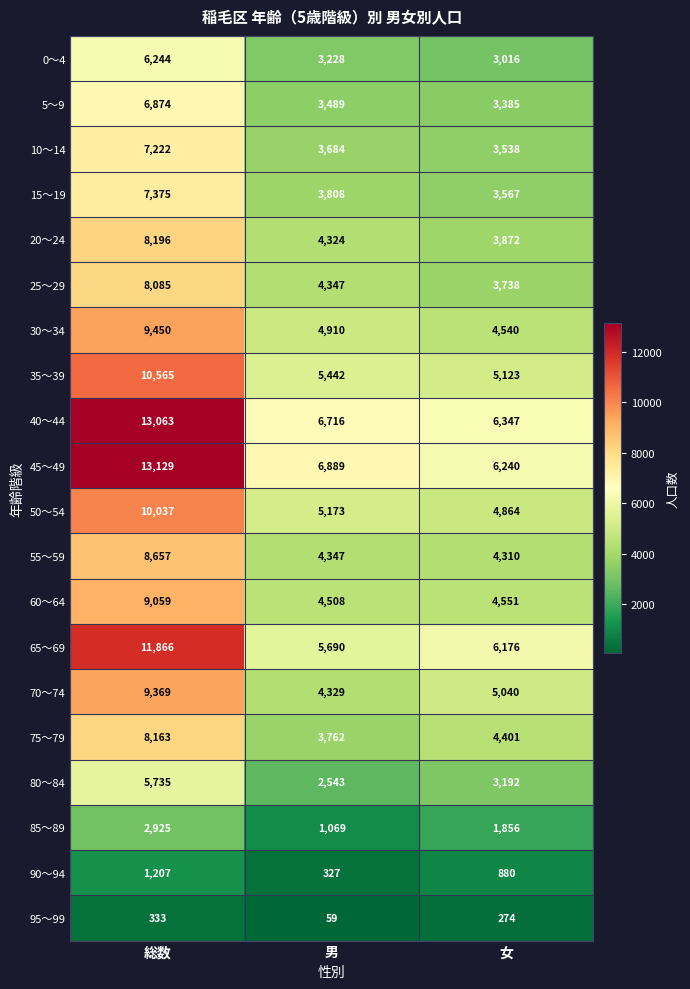

What is the difference between the maximum and minimum values in the 0～4 series?

3228